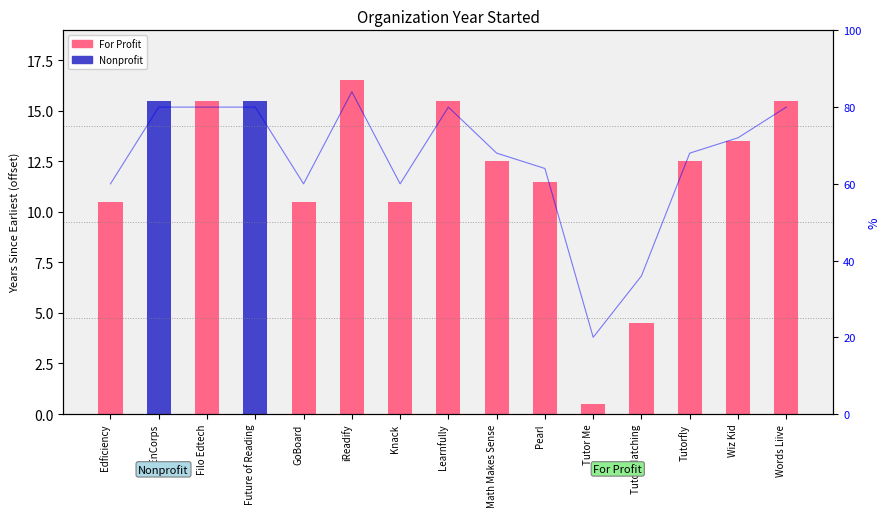

True or false: Year Started (offset) has a value of 15.5 at Learnfully.

True